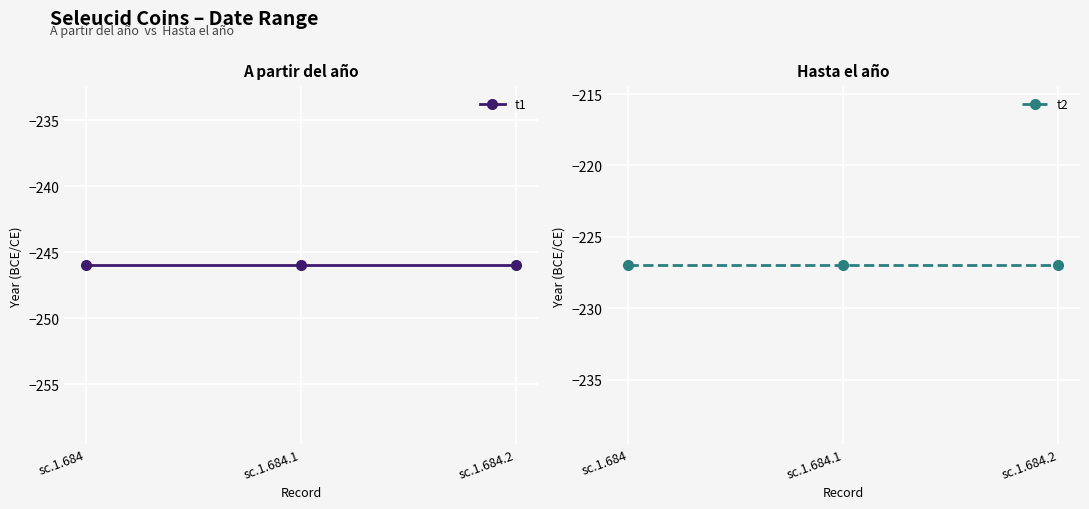

What is the minimum value for t1?

-246